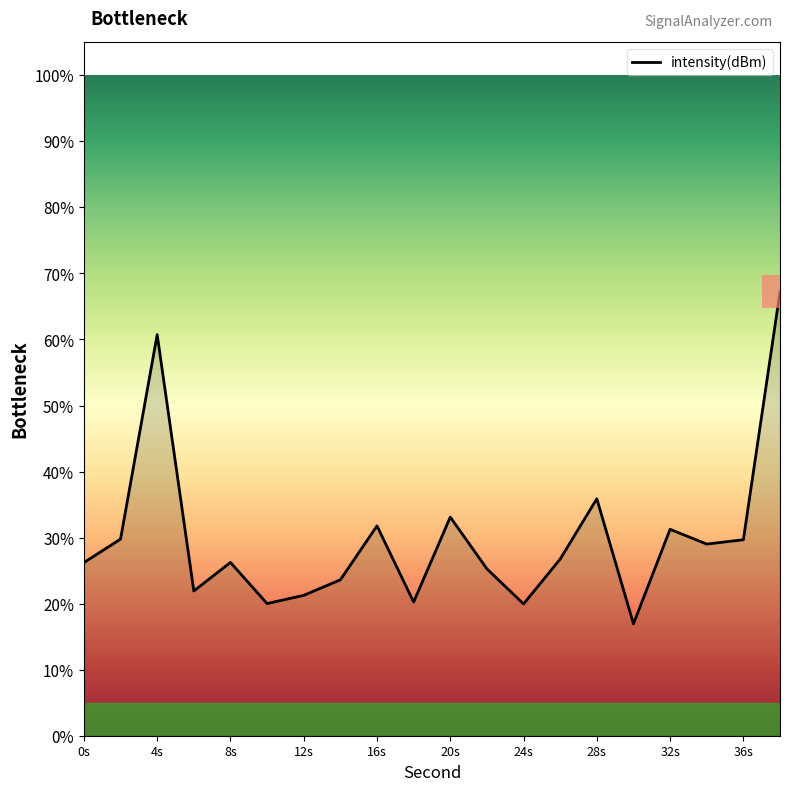

What is the smallest value displayed?

16.9